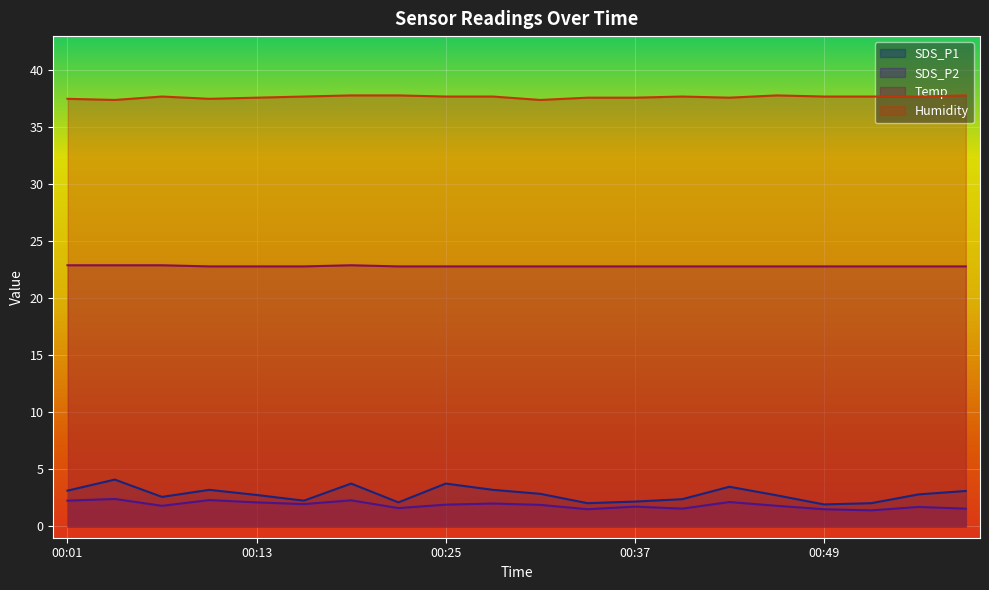

What is the difference between the maximum and second lowest values in the SDS_P2 series?

0.9